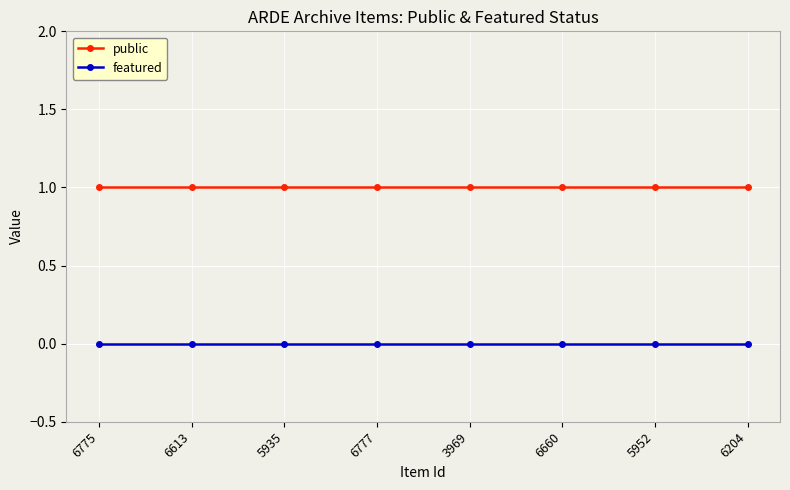

What is the average value of the public series?

1